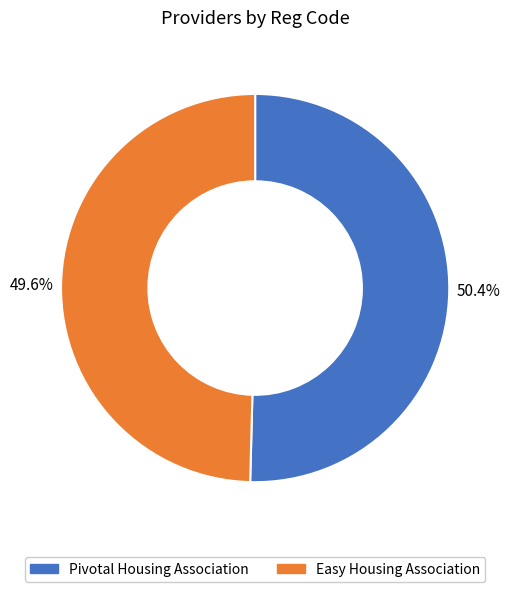

Approximately how many times larger is the value at Easy Housing Association compared to Pivotal Housing Association?

1.0